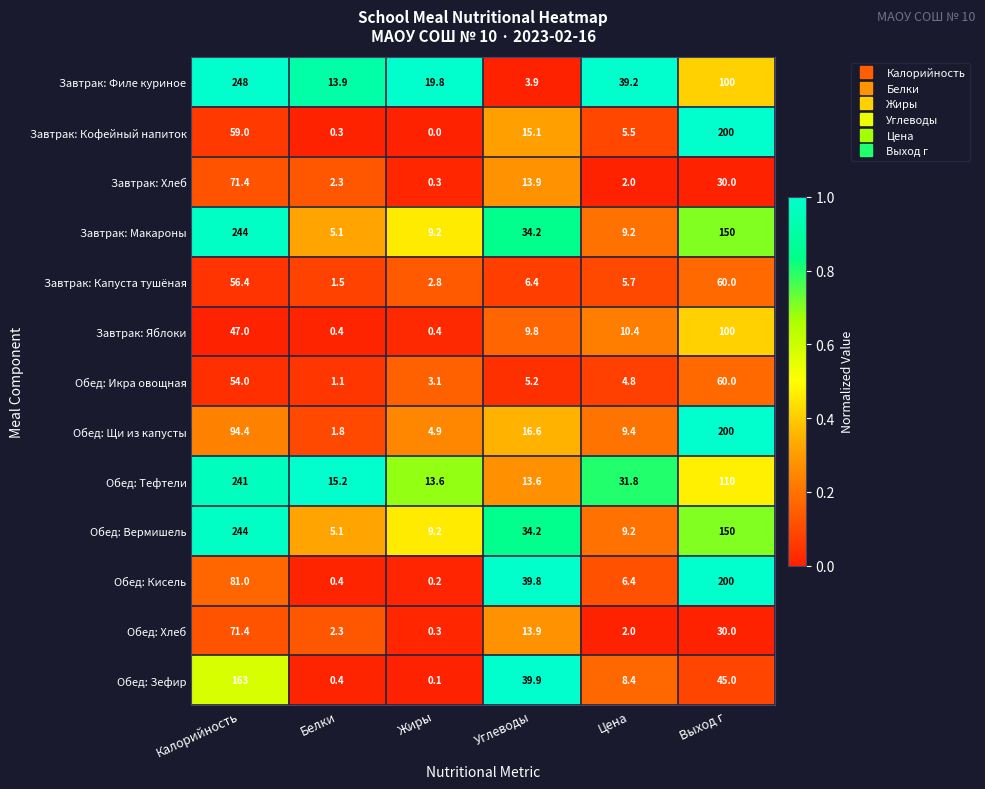

Which series has the widest spread of values?

Завтрак: Филе куриное